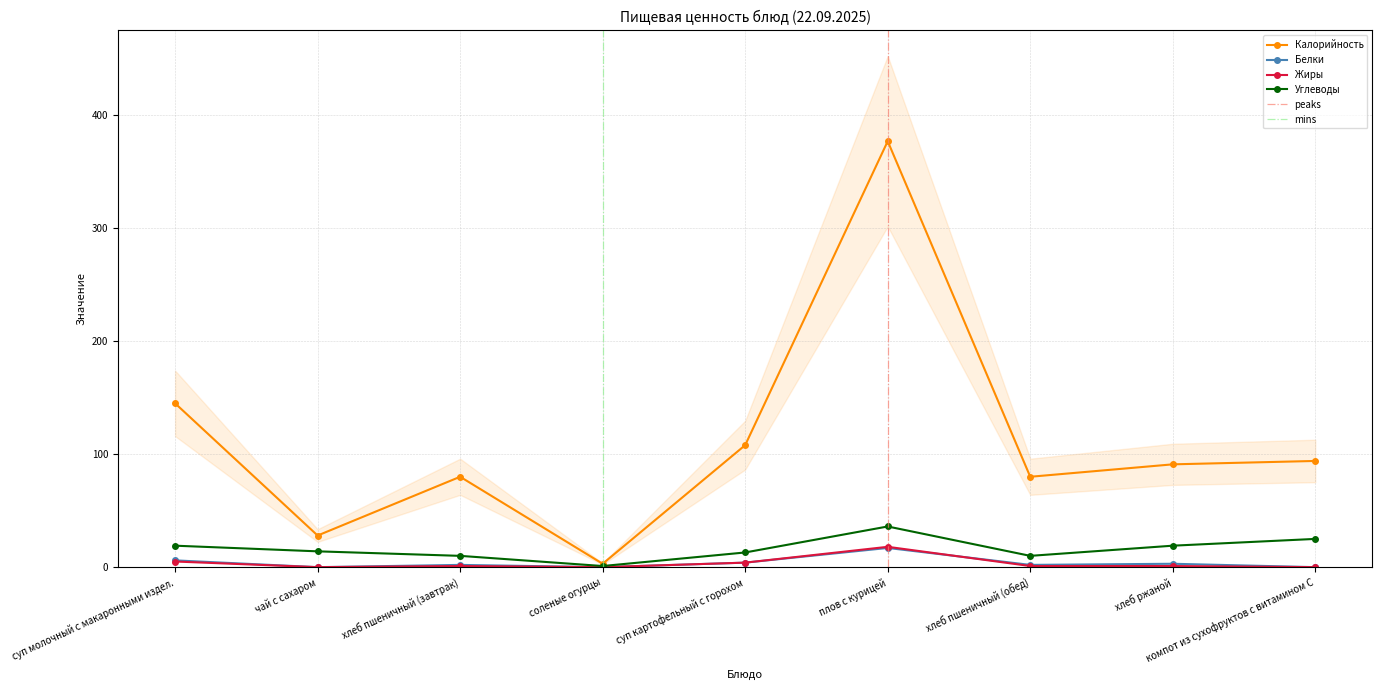

What are all the series names shown in the legend?

Калорийность, Белки, Жиры, Углеводы